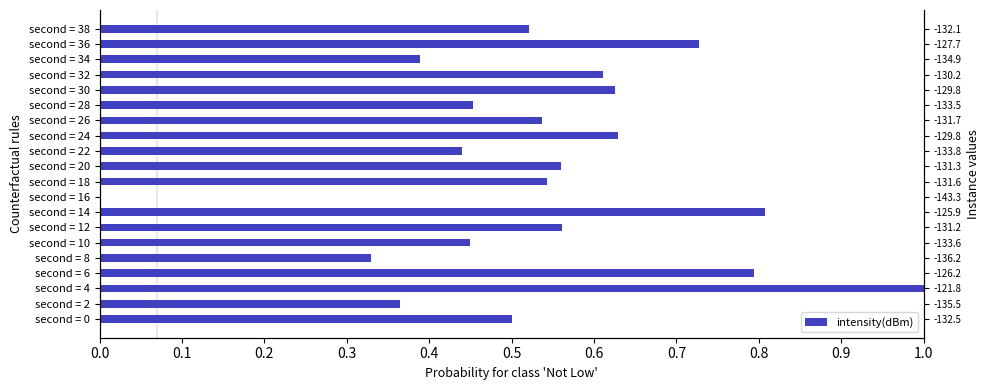

Reading left to right, what are all the values shown in this chart?

0.5	0.4	1.0	0.8	0.3	0.4	0.6	0.8	0.0	0.5	0.6	0.4	0.6	0.5	0.5	0.6	0.6	0.4	0.7	0.5